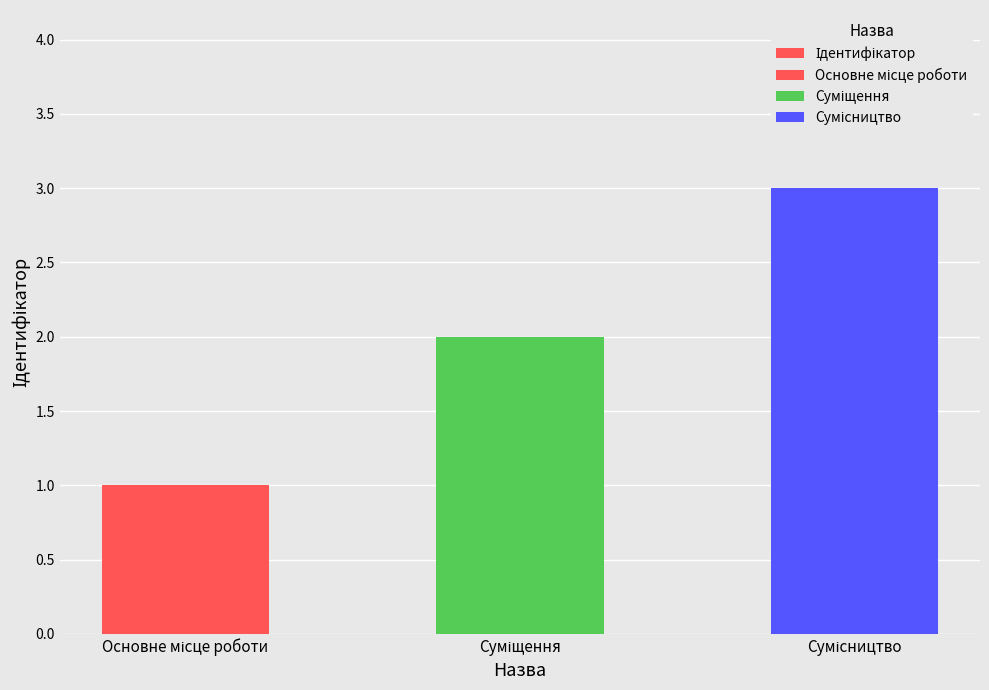

What is the difference between the maximum and minimum values?

2